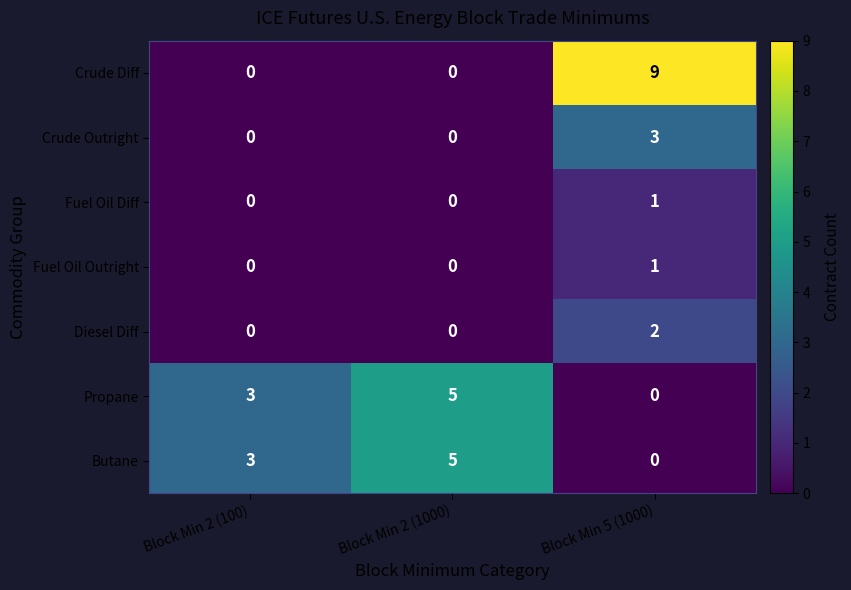

What is the spread (max minus min) of values at Block Min 2 (100)?

3